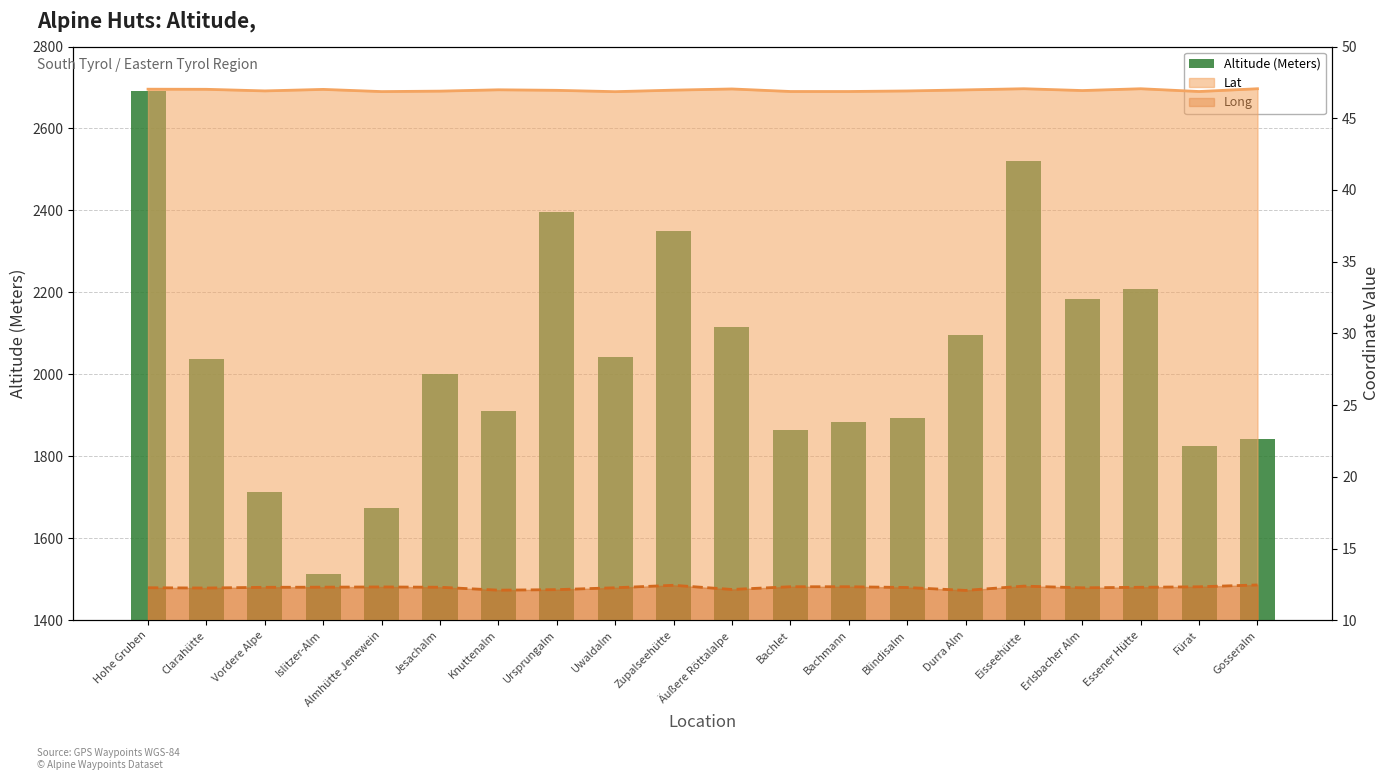

How many bars are there in total?

20